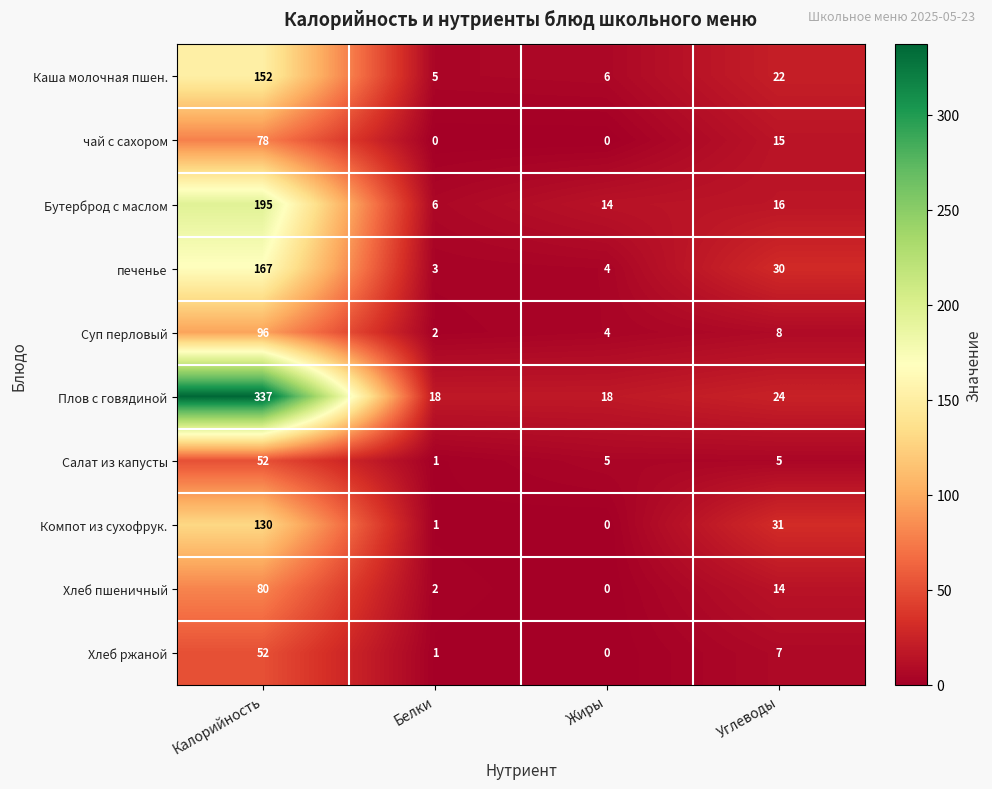

At which label does Плов с говядиной first exceed 24?

Калорийность